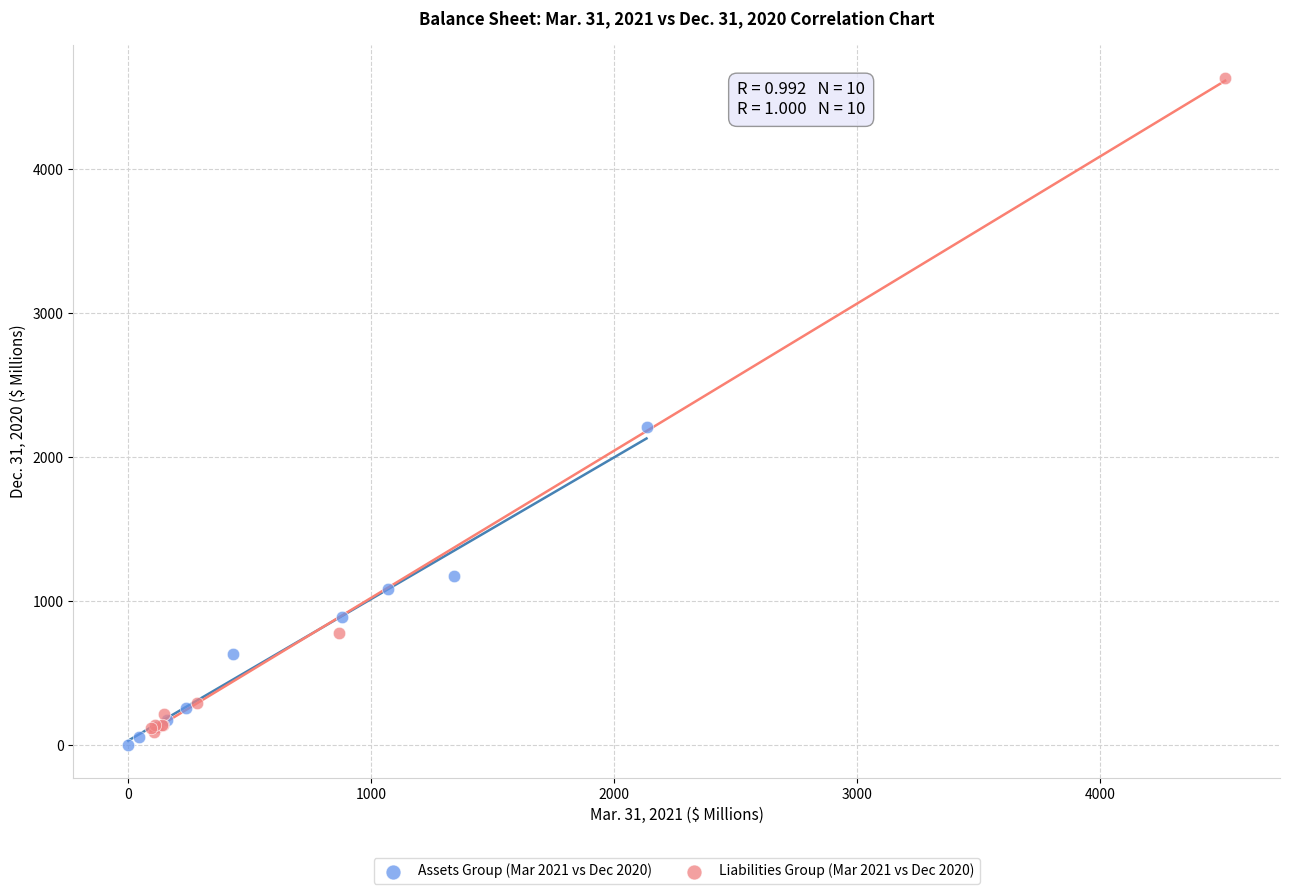

Which series reaches the maximum Y coordinate?

Liabilities Group (Mar 2021 vs Dec 2020)